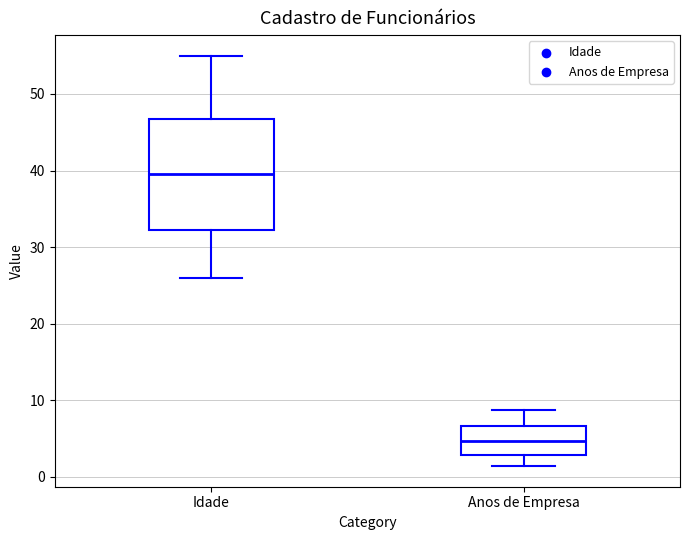

Reading left to right, transcribe this box plot: for each box, give where its median line is, the range the box spans, and where its two whiskers end, as read against the y-axis. The values are not printed on the chart, so give them approximately, as read against the axis.

Idade: median 40, box 32 to 47, whiskers 26 to 55
Anos de Empresa: median 5, box 3 to 7, whiskers 1 to 9